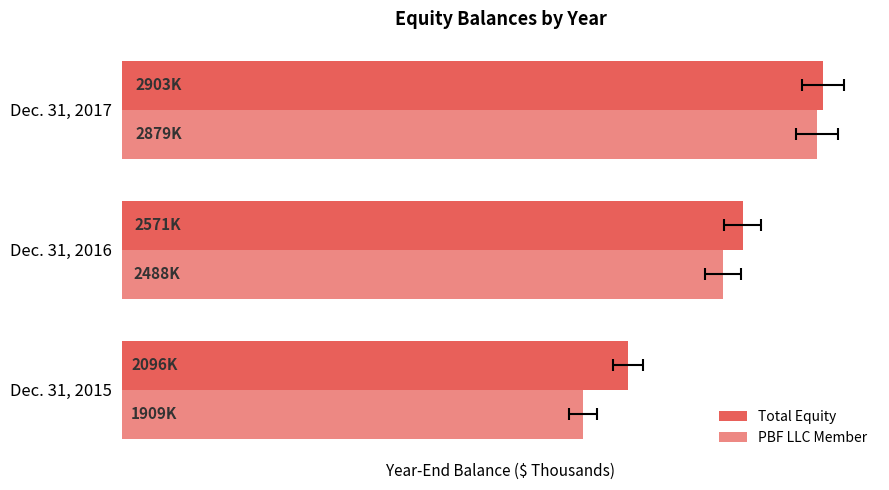

How many groups of bars are there?

3